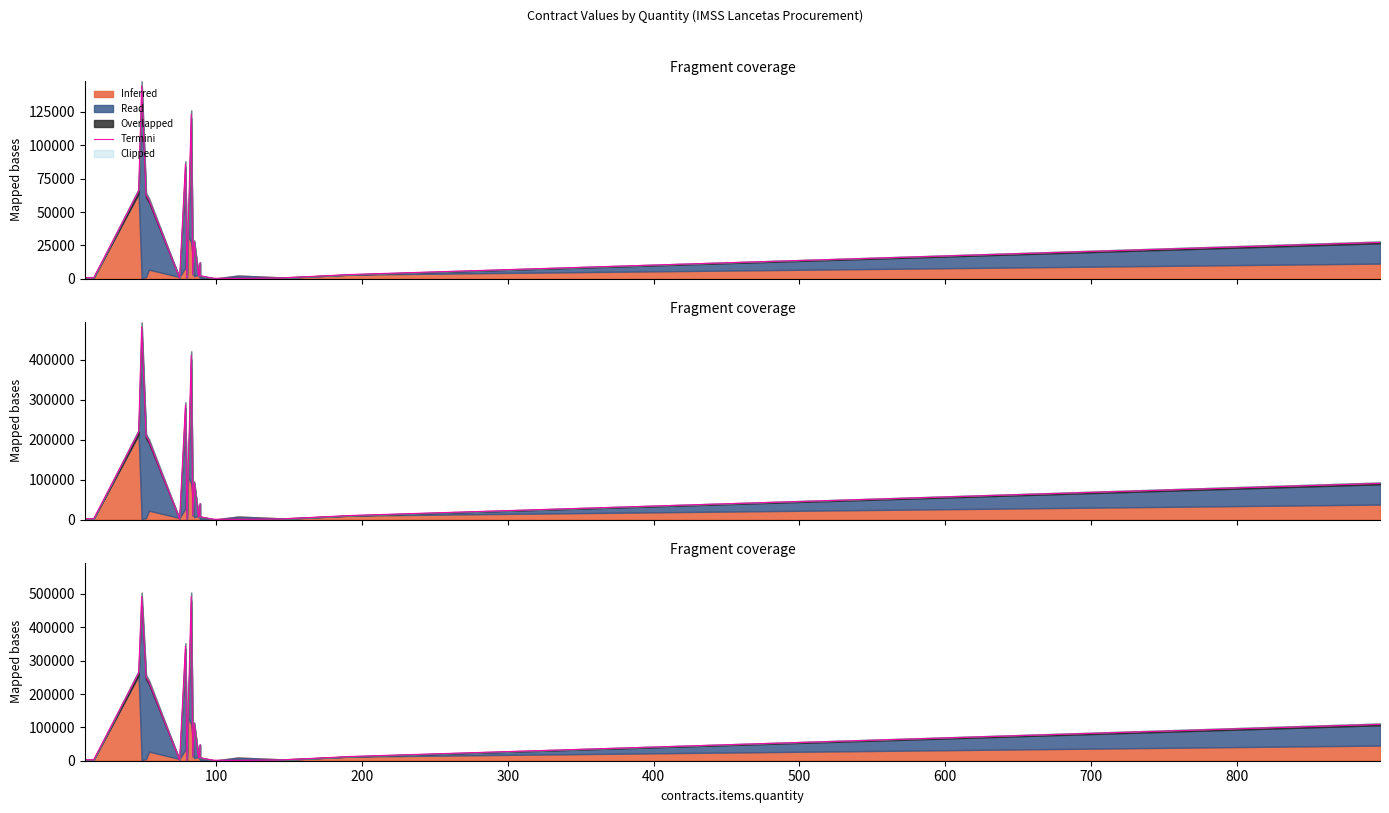

Between 200 and 700, which is larger?

700